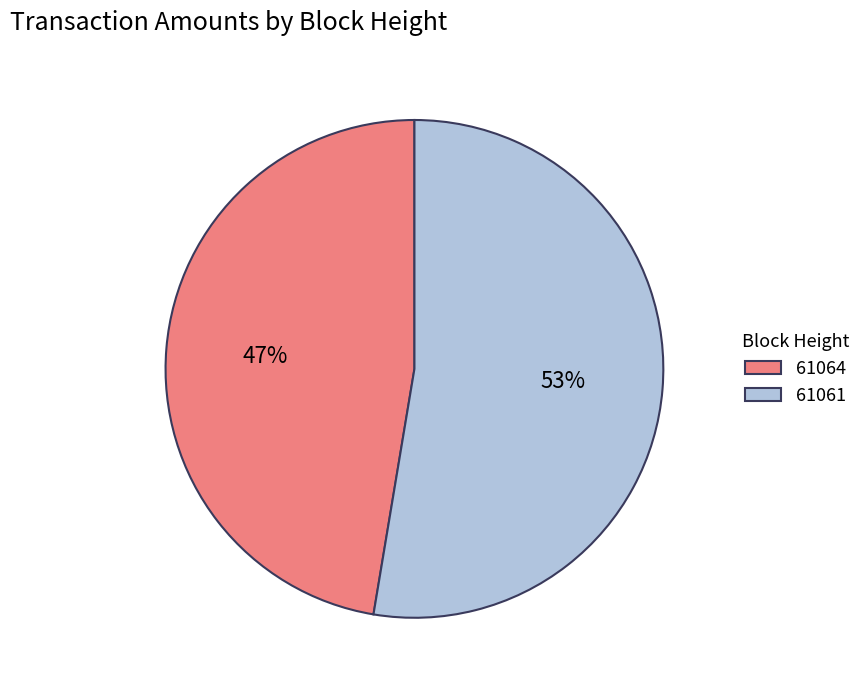

Is the sum of 61064 and 61061 greater than half?

Yes